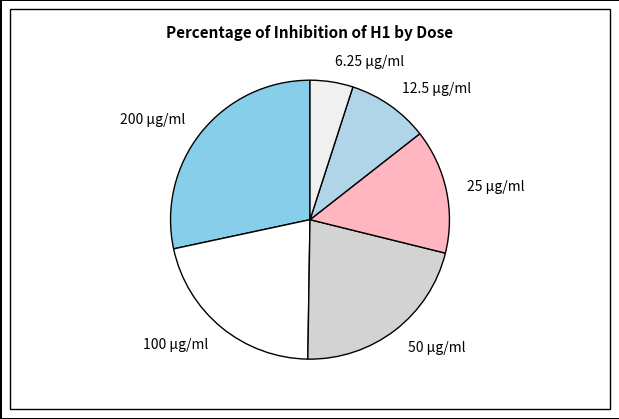

Is there any slice that represents more than half of the pie?

No